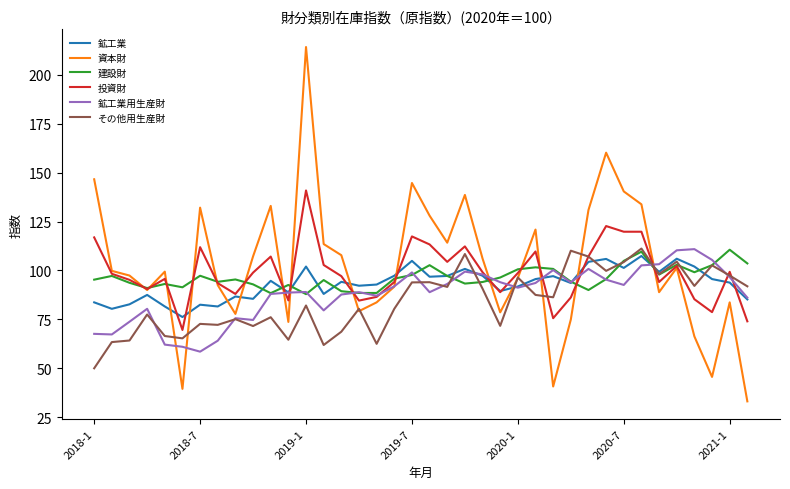

What is the lowest value of the 鉱工業 series?

76.2